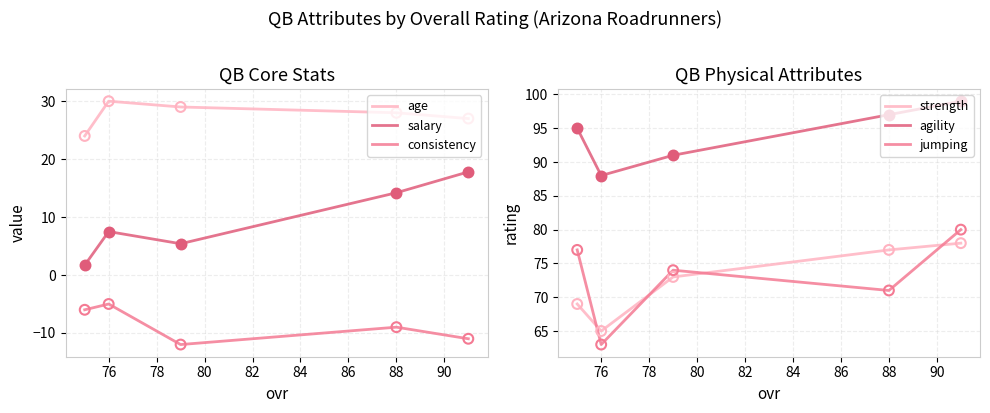

Which series contains the lowest Y value?

consistency